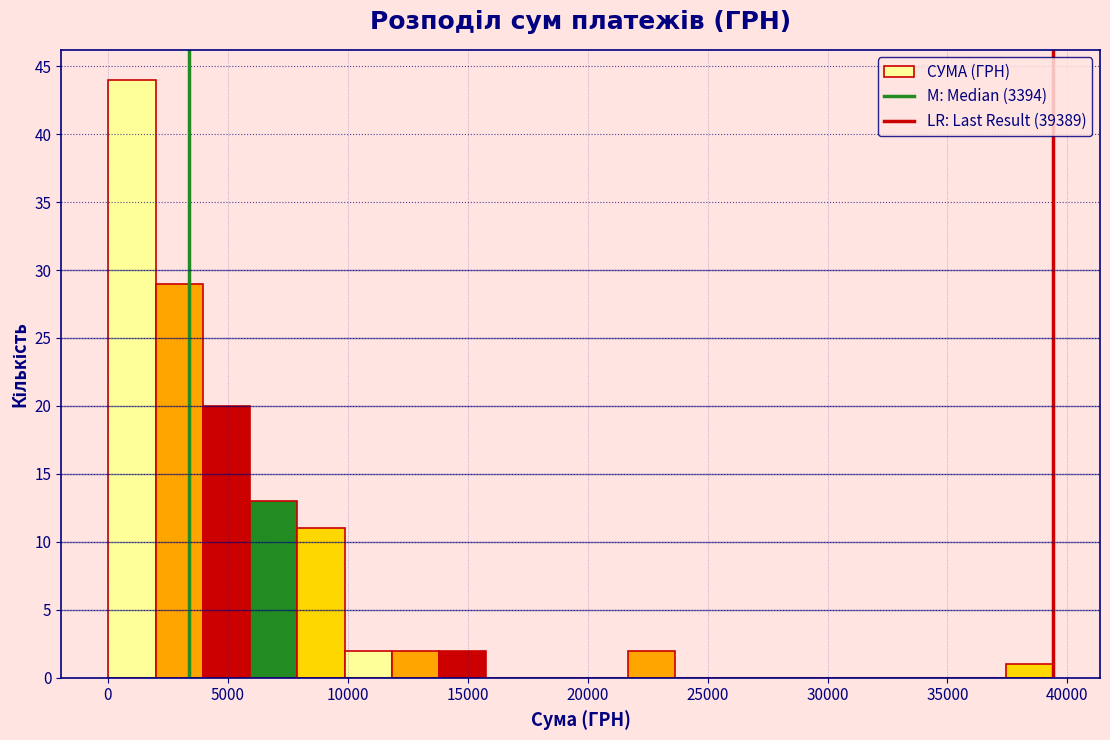

Around what value on the x-axis is the tallest bar? Give the approximate position of its centre, as read against the axis.

1000